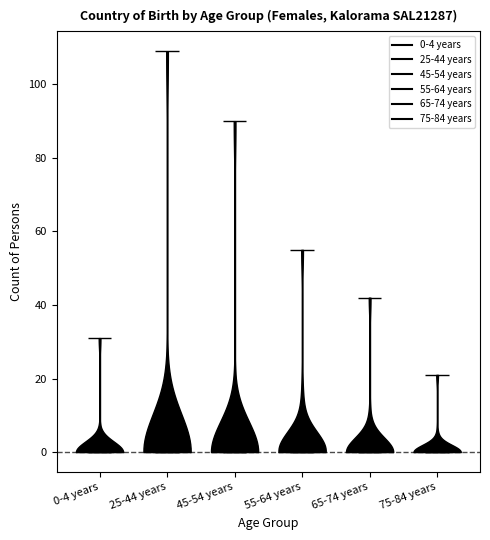

What is the lowest point the violin for 25-44 years reaches on the y-axis? The values are not printed on the chart, so give them approximately, as read against the axis.

0